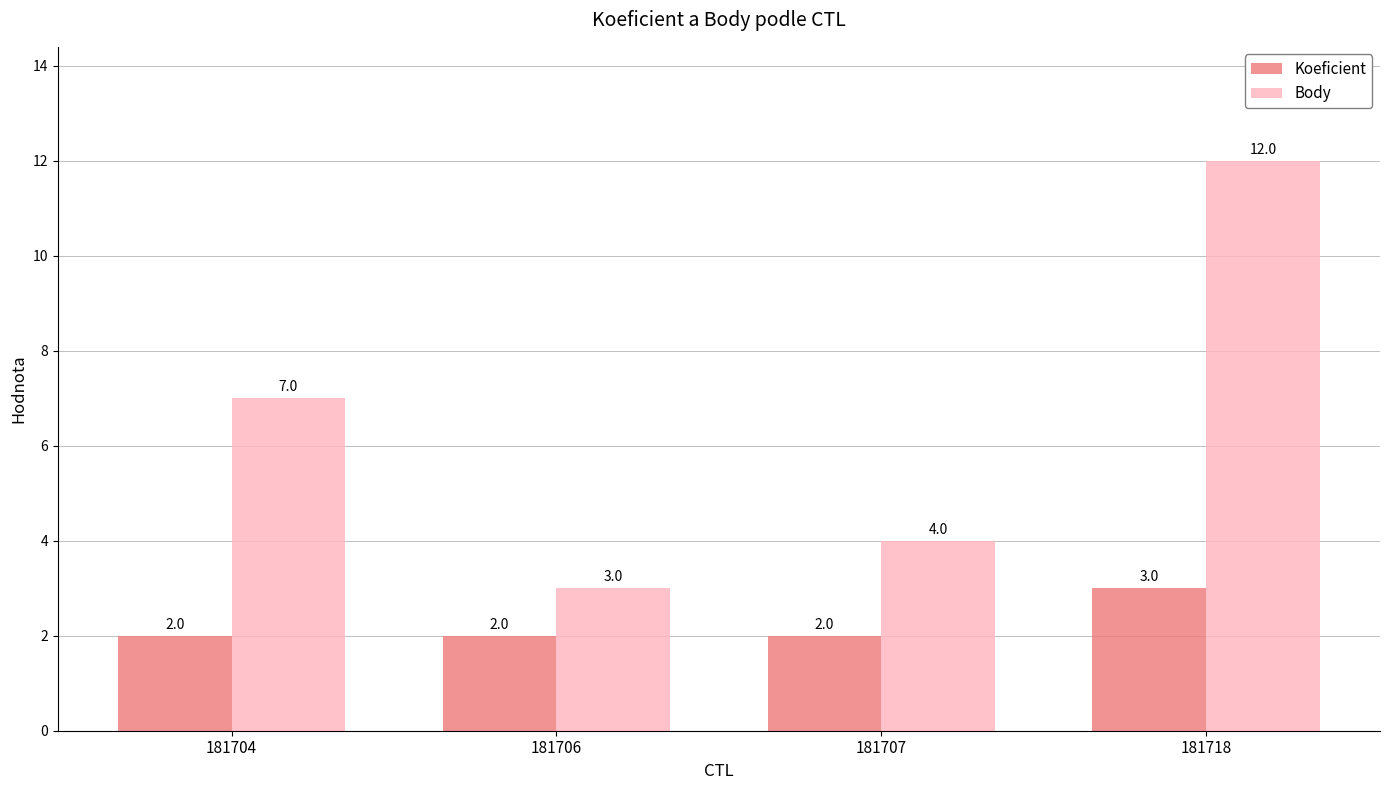

Which series has the largest range (max minus min)?

Body